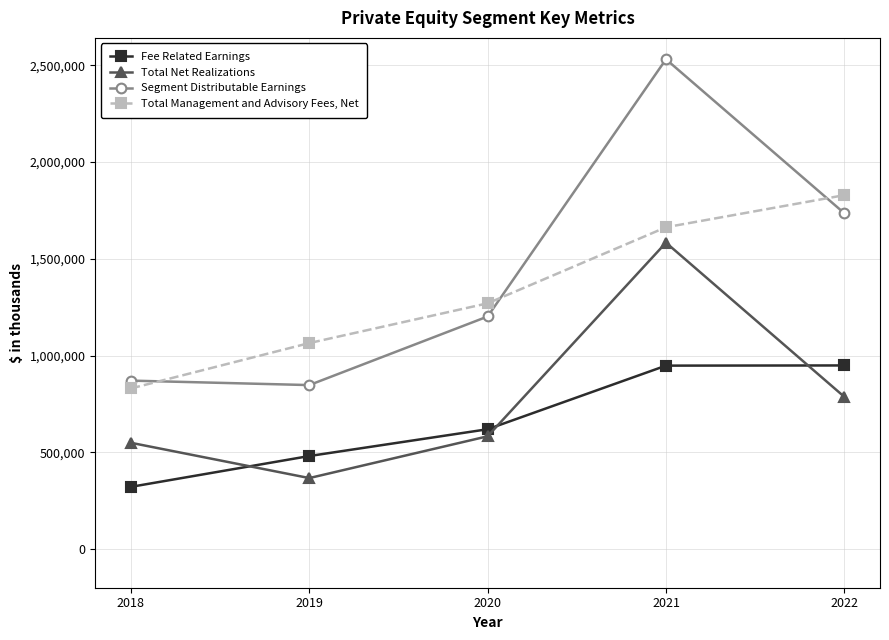

At which category is the sum across all series the highest?

2021